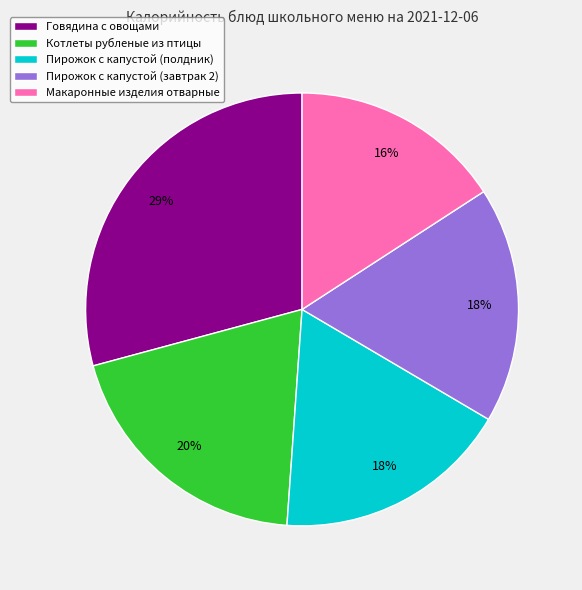

Which category has the biggest portion of the pie?

Говядина с овощами